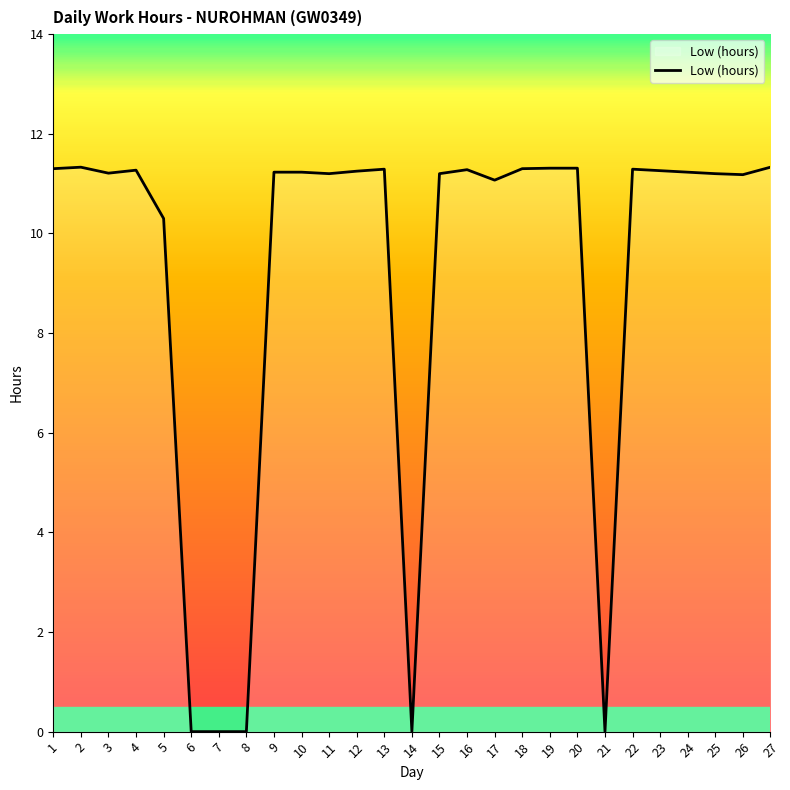

True or false: the data shows 11.3 at 1.

True